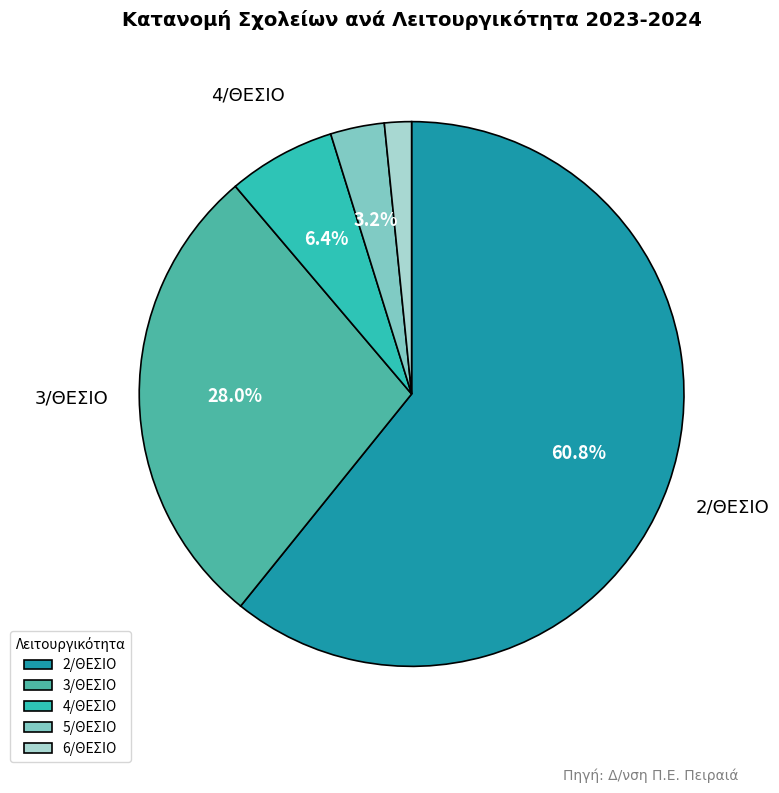

Is the sum of 6/ΘΕΣΙΟ and 2/ΘΕΣΙΟ greater than half?

Yes